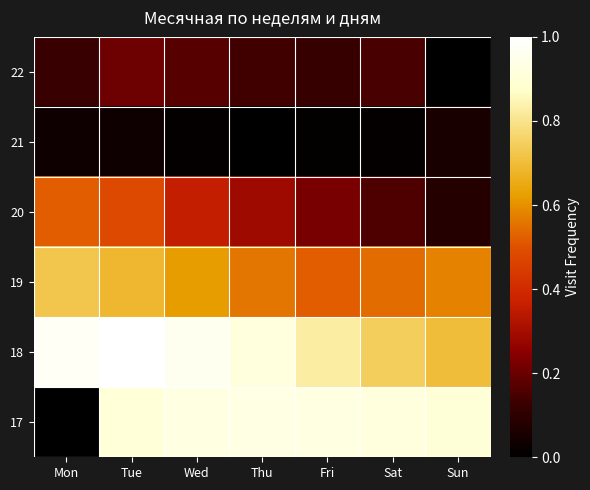

Is it true that 17 equals 0.6 at Sun?

False